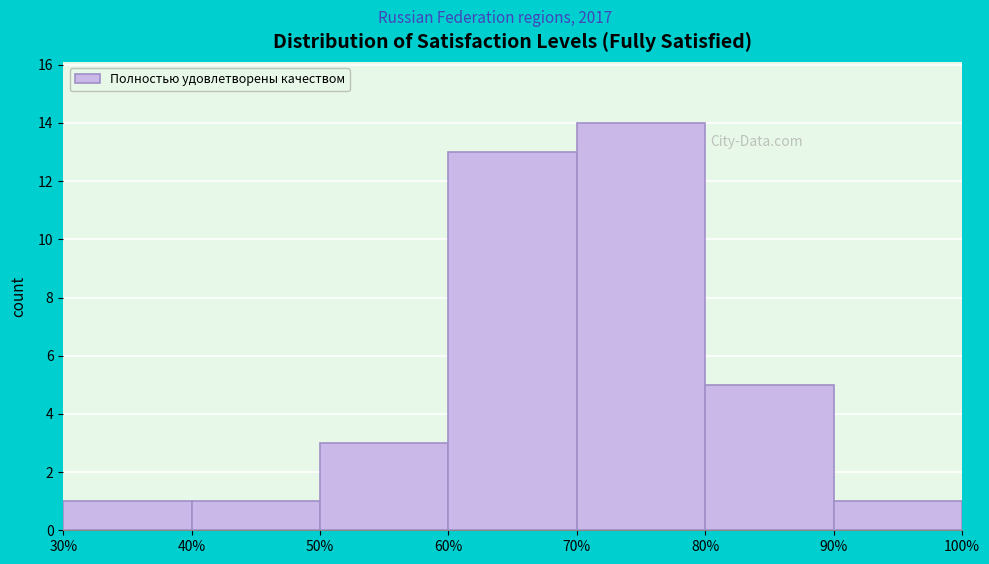

Reading left to right, transcribe this chart: for each bar, give the range it covers on the x-axis and its height. The values are not printed on the chart, so give them approximately, as read against the axis.

30% to 40%: 1
40% to 50%: 1
50% to 60%: 3
60% to 70%: 13
70% to 80%: 14
80% to 90%: 5
90% to 100%: 1